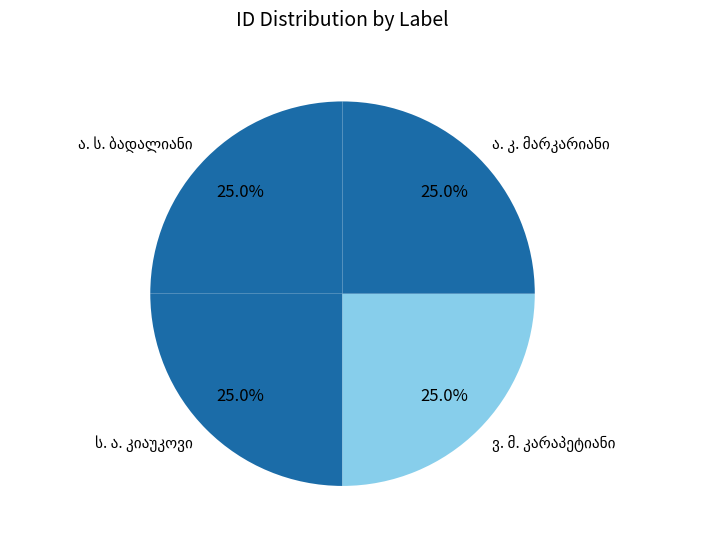

Does any single category account for the majority?

No